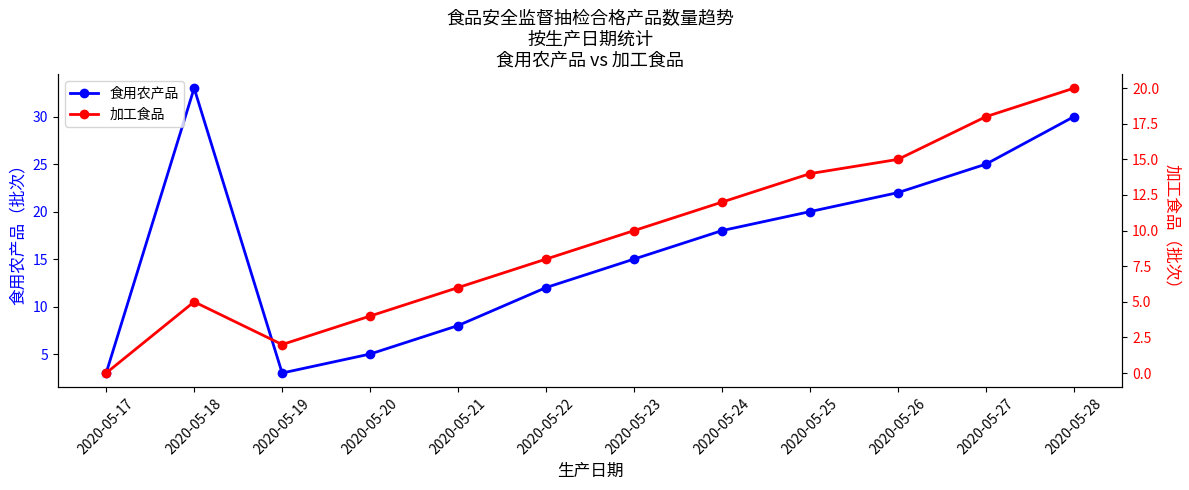

What is the difference between the second highest and second lowest values in the 食用农产品 series?

27